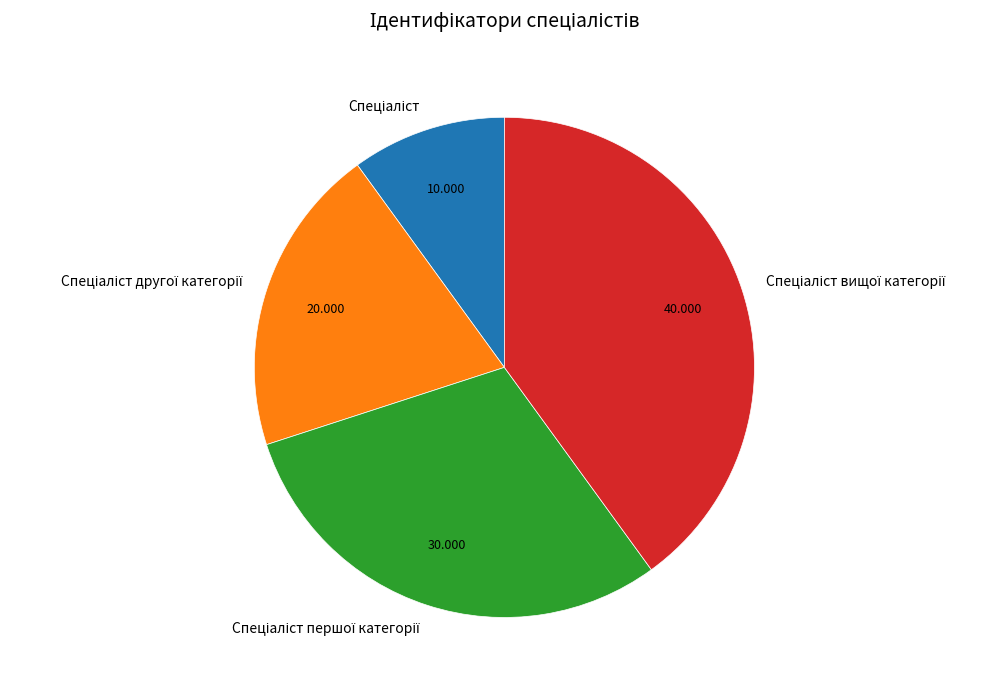

Is there any slice that represents more than half of the pie?

No